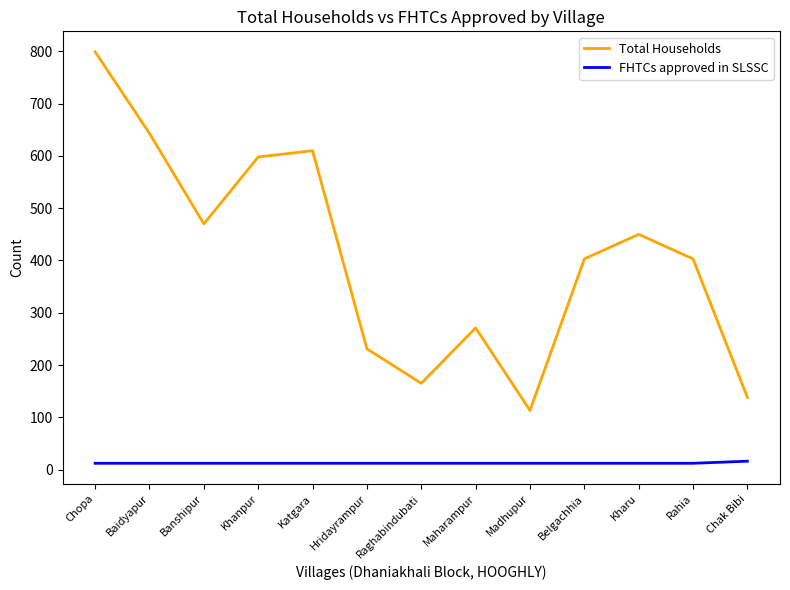

Is it true that Total Households equals 604 at Rahia?

False